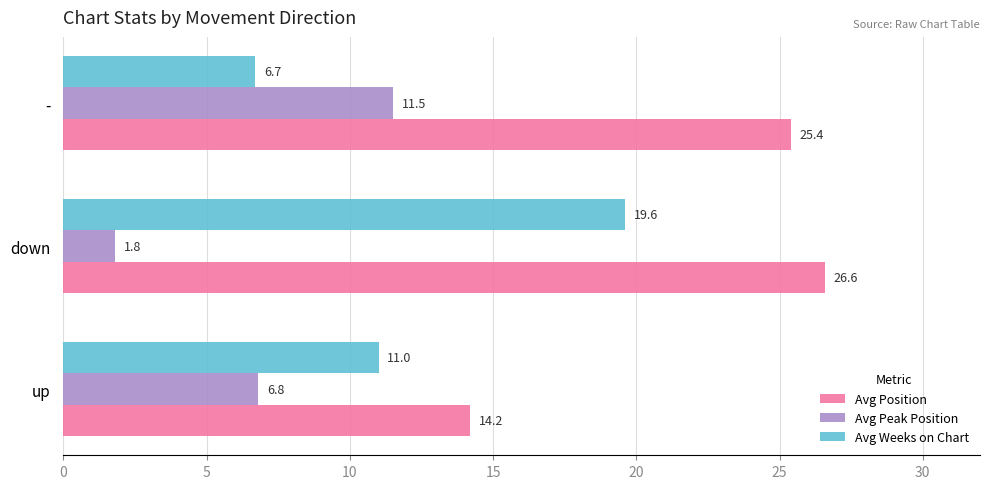

Rank the categories by Avg Position value from lowest to highest.

up, -, down